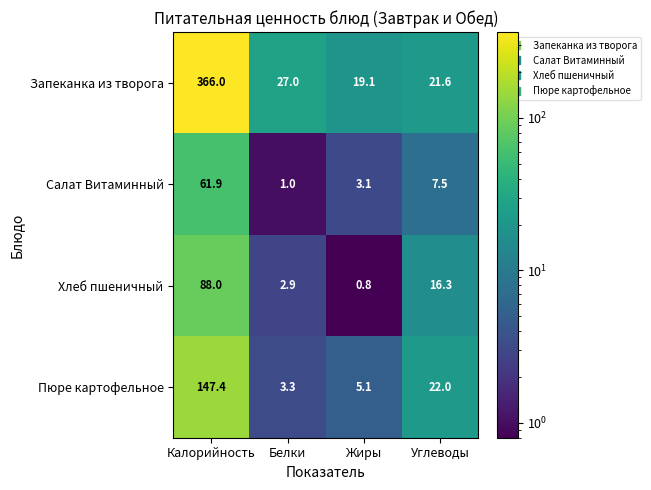

The value of Салат Витаминный at Жиры is 4.1. True or false?

False